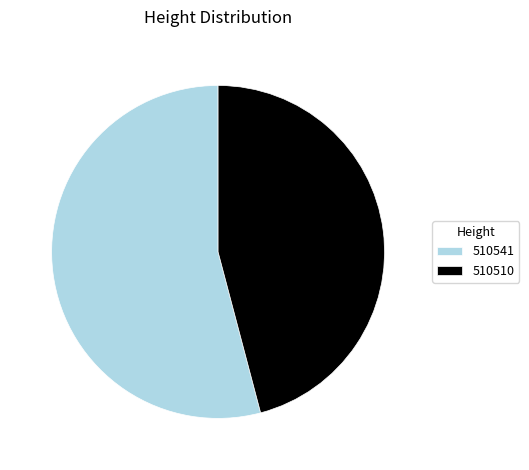

The 510541 slice represents 67% of the pie. True or false?

False